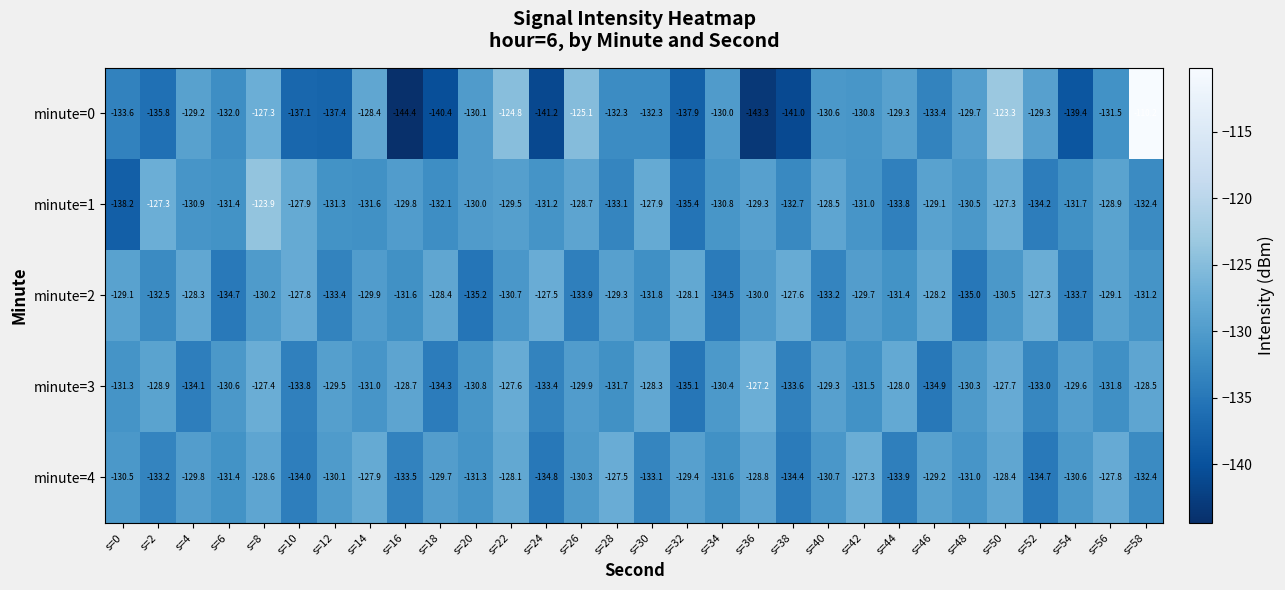

What is the sum of the minute=4 values at s=26 and s=18?

-260.0